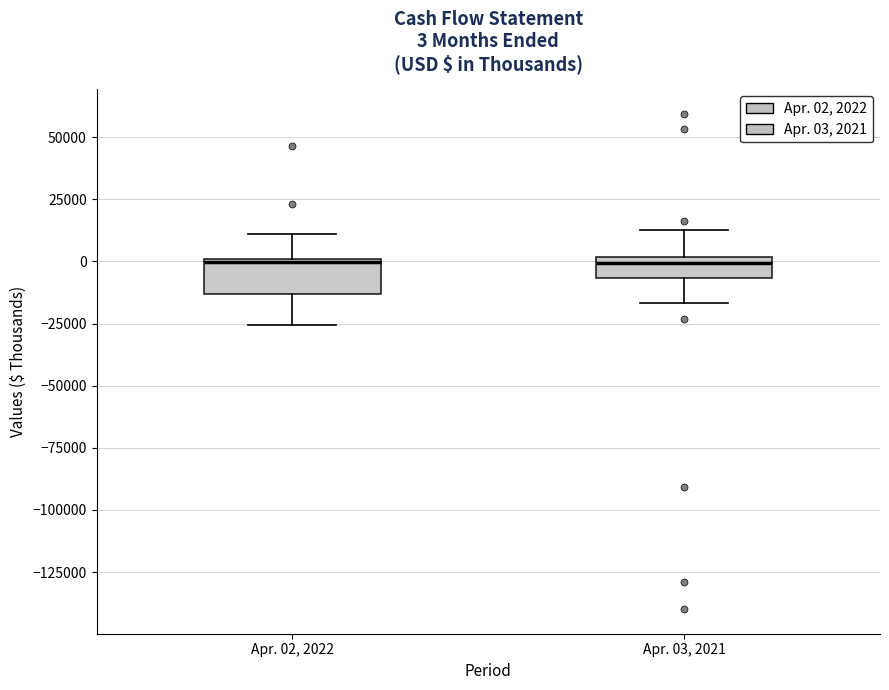

Comparing the boxes themselves (not the whiskers), which one is the tallest?

Apr. 02, 2022